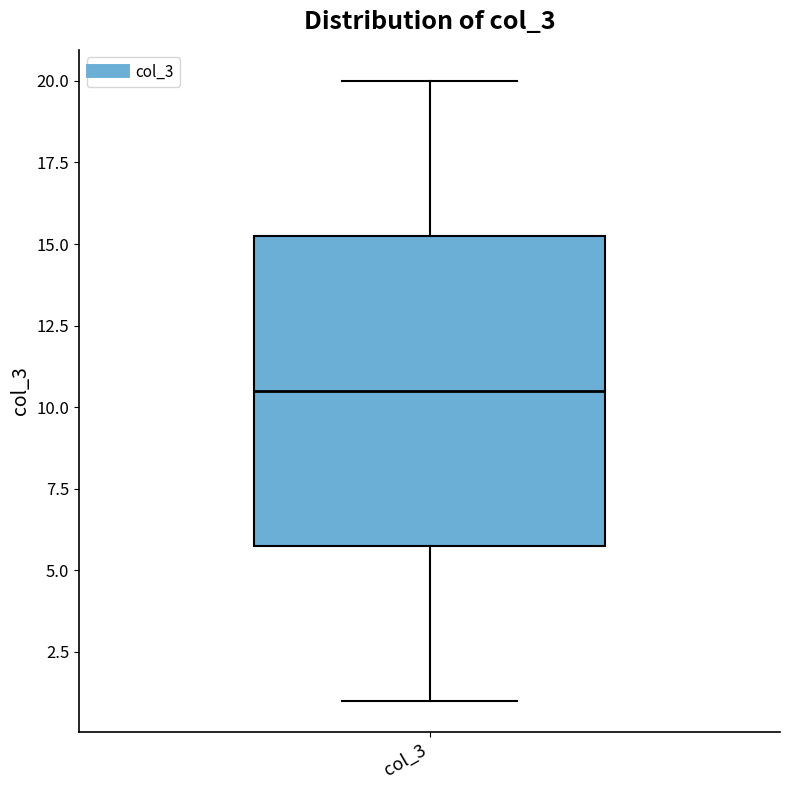

Read this box plot against the y-axis: the position of the median line, the range covered by the box, and the ends of both whiskers. The values are not printed on the chart, so give them approximately, as read against the axis.

median 10.5, box 6.0 to 15.5, whiskers 1.0 to 20.0